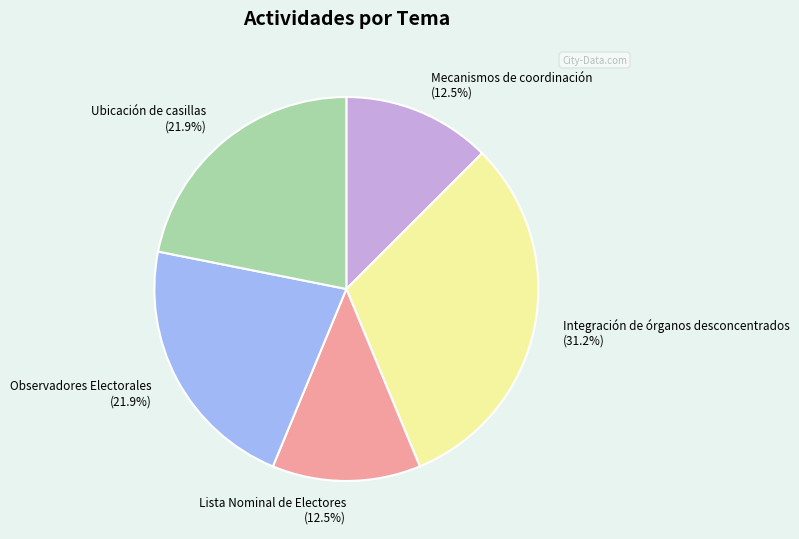

How many segments does this pie chart have?

5